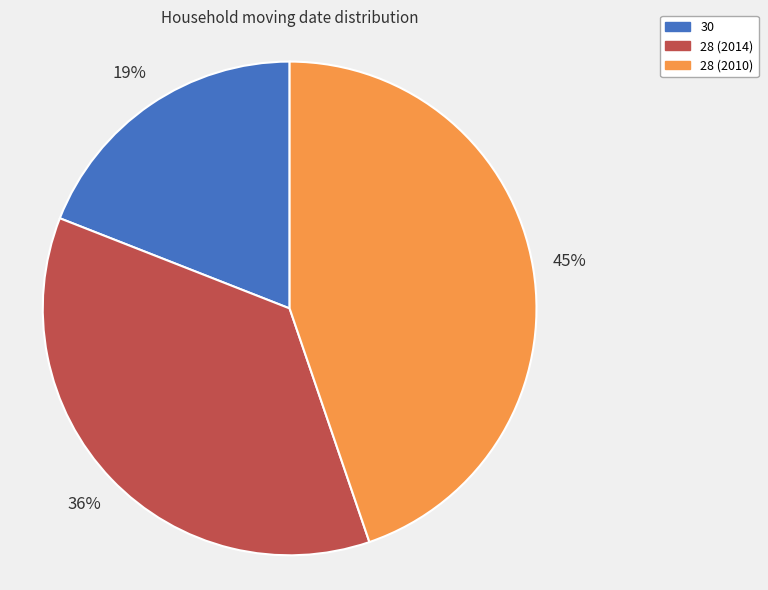

What is the ratio of the value at 28 (2014) to the value at 30?

1.9